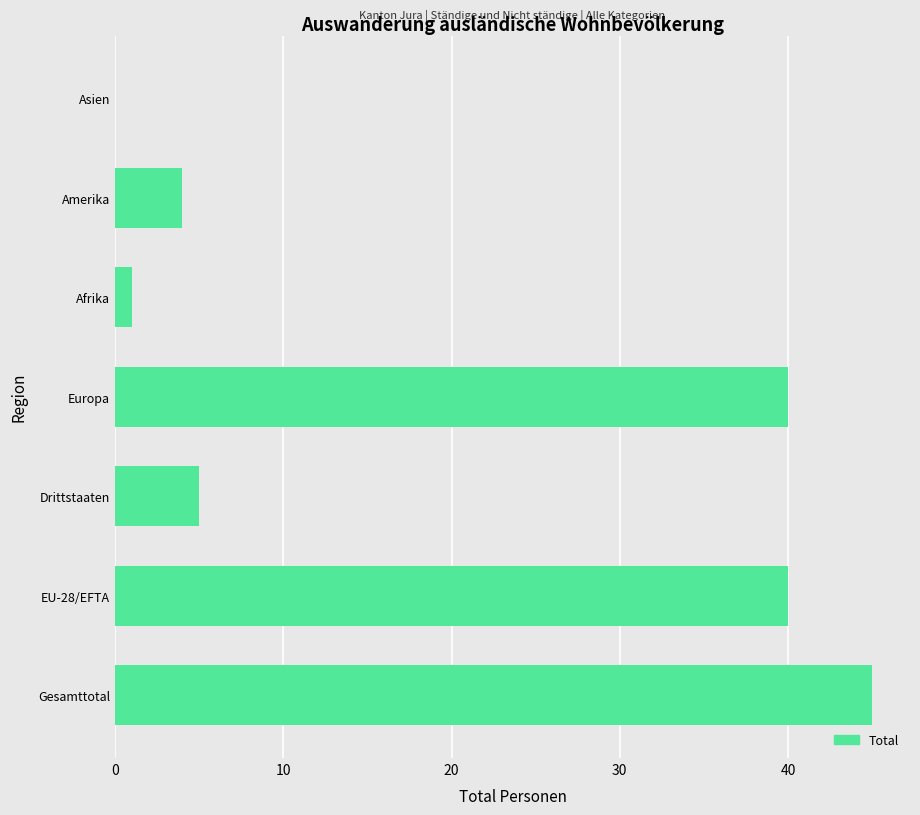

Reading bottom to top, list all the values displayed in this chart.

Gesamttotal=45	EU-28/EFTA=40	Drittstaaten=5	Europa=40	Afrika=1	Amerika=4	Asien=0